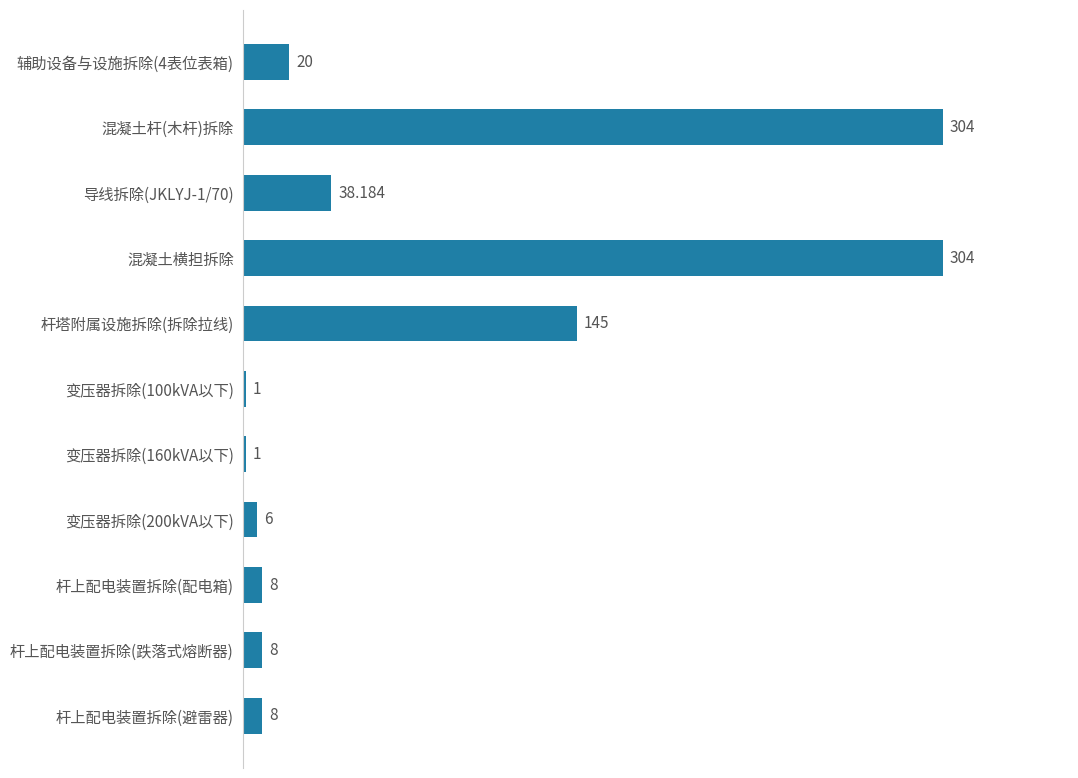

At which label is the value closest to 152?

杆塔附属设施拆除(拆除拉线)